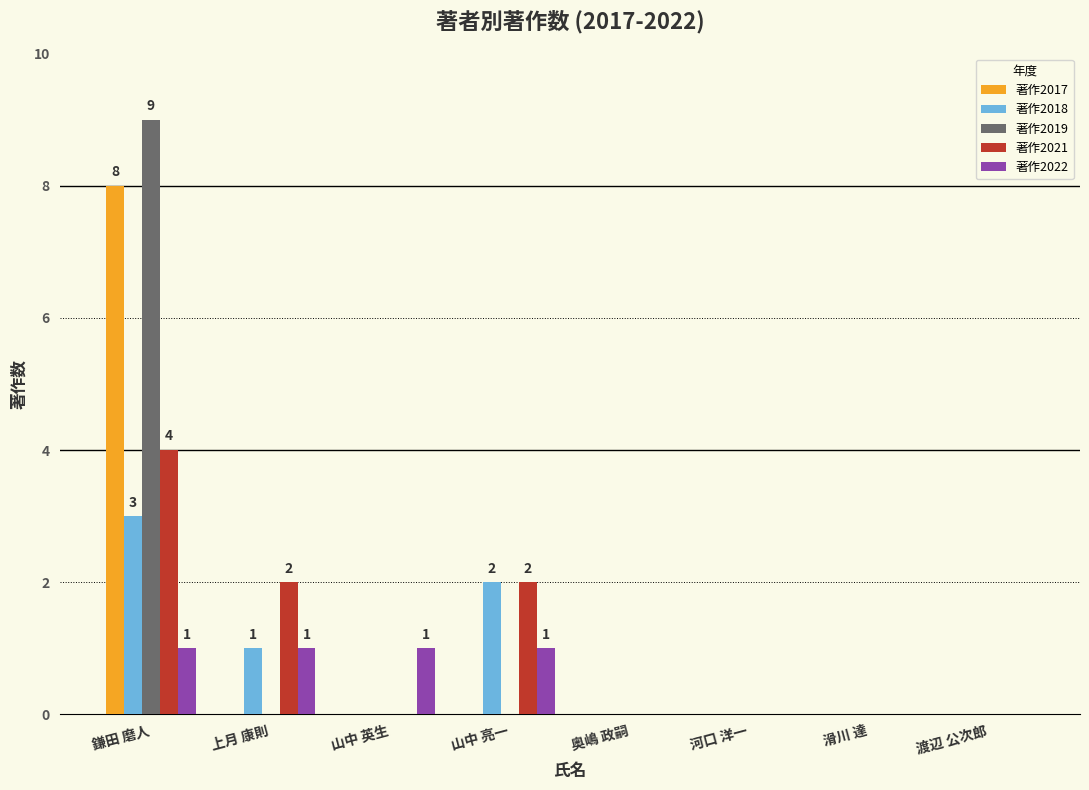

Reading left to right, transcribe all the data shown in this chart.

著作2017: 鎌田 磨人=8	上月 康則=0	山中 英生=0	山中 亮一=0	奥嶋 政嗣=0	河口 洋一=0	滑川 達=0	渡辺 公次郎=0
著作2018: 鎌田 磨人=3	上月 康則=1	山中 英生=0	山中 亮一=2	奥嶋 政嗣=0	河口 洋一=0	滑川 達=0	渡辺 公次郎=0
著作2019: 鎌田 磨人=9	上月 康則=0	山中 英生=0	山中 亮一=0	奥嶋 政嗣=0	河口 洋一=0	滑川 達=0	渡辺 公次郎=0
著作2021: 鎌田 磨人=4	上月 康則=2	山中 英生=0	山中 亮一=2	奥嶋 政嗣=0	河口 洋一=0	滑川 達=0	渡辺 公次郎=0
著作2022: 鎌田 磨人=1	上月 康則=1	山中 英生=1	山中 亮一=1	奥嶋 政嗣=0	河口 洋一=0	滑川 達=0	渡辺 公次郎=0